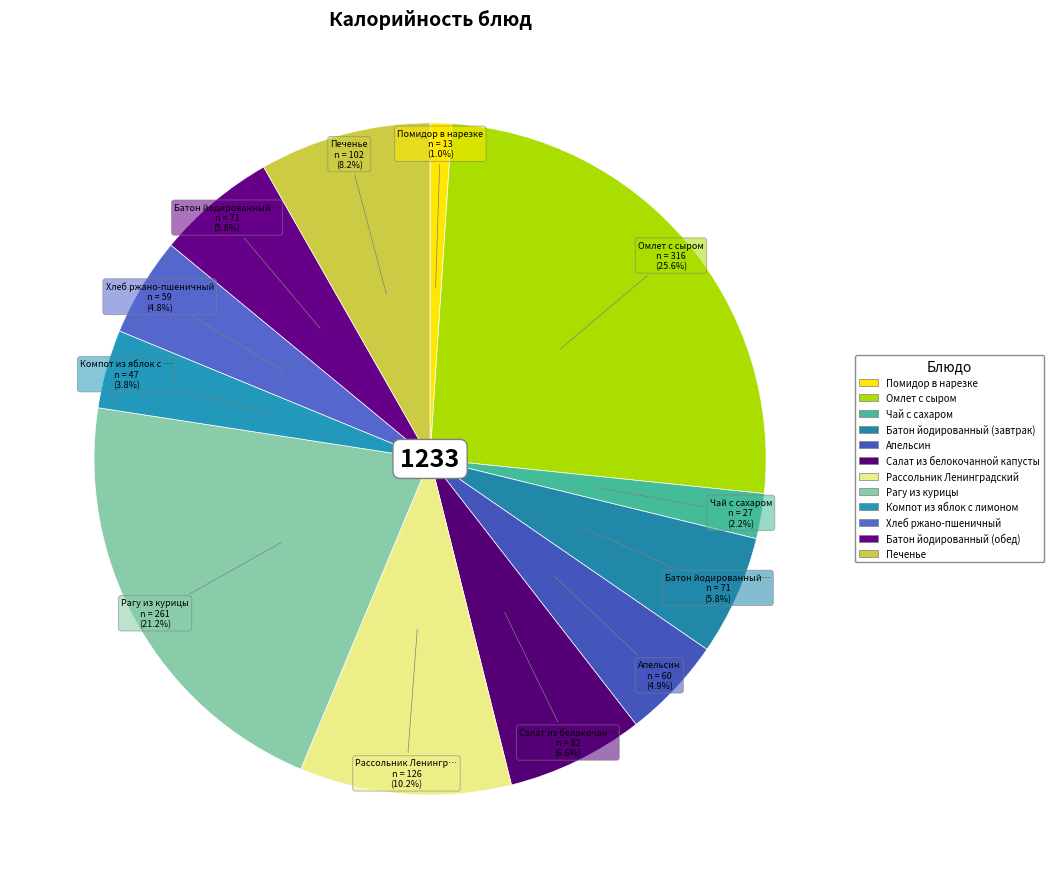

How many segments does this pie chart have?

12